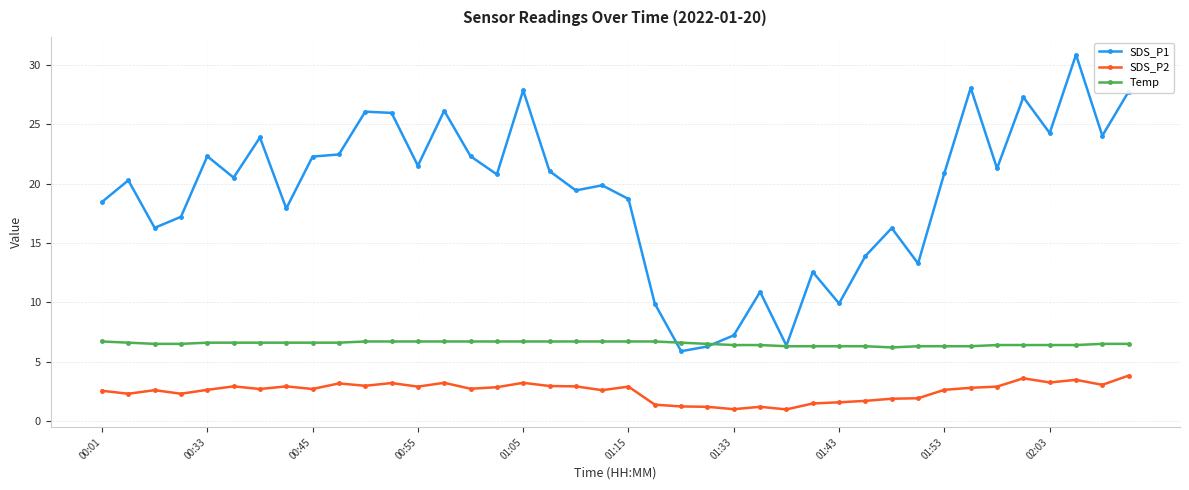

Which series has the largest total across all categories?

SDS_P1